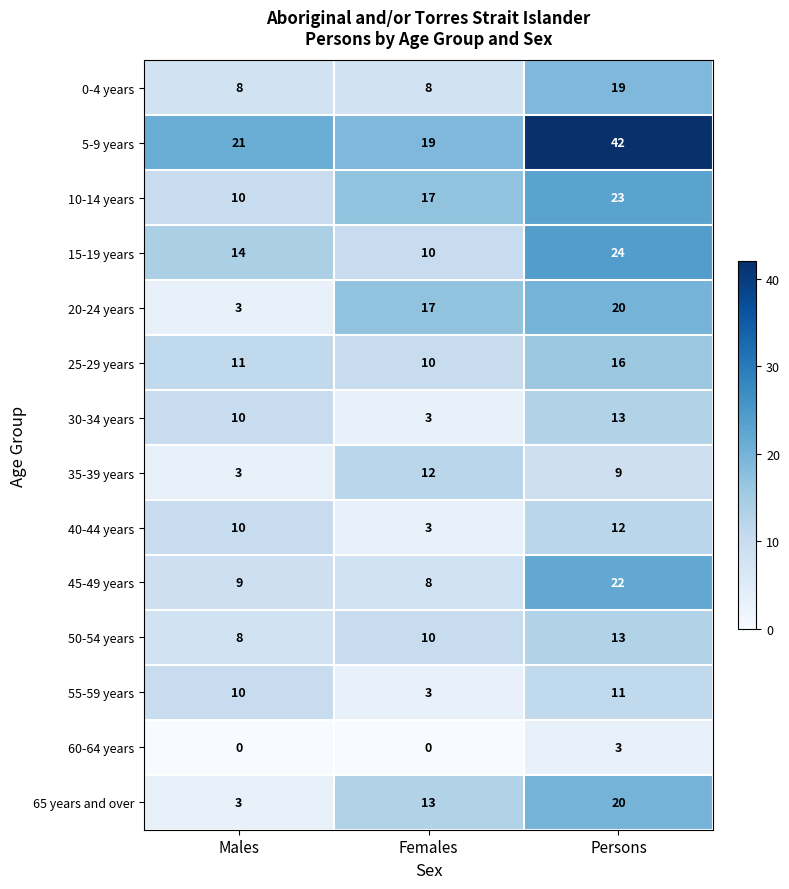

Is it true that 60-64 years equals 1 at Males?

False